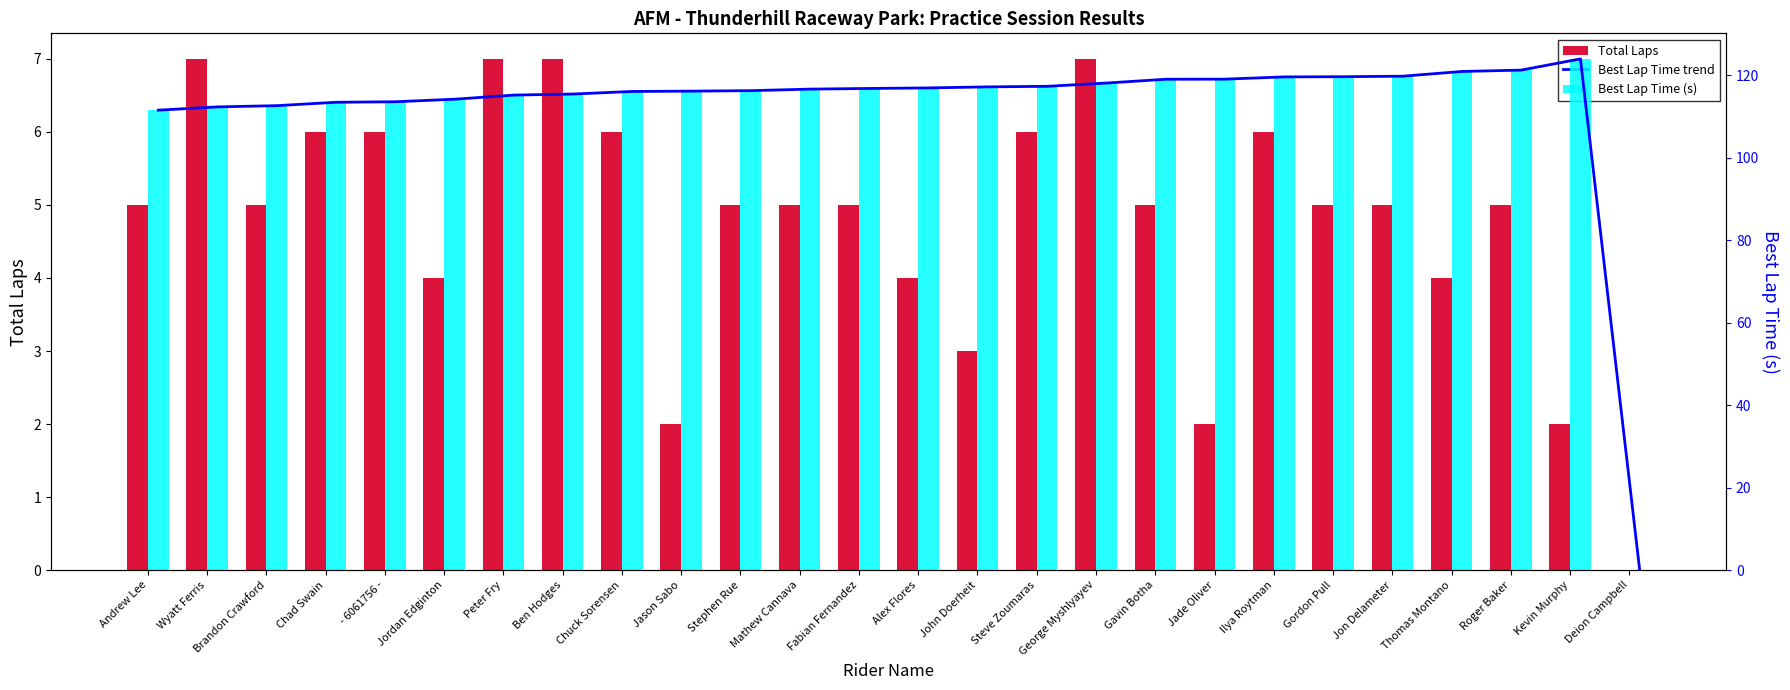

Does the chart contain any negative values?

No